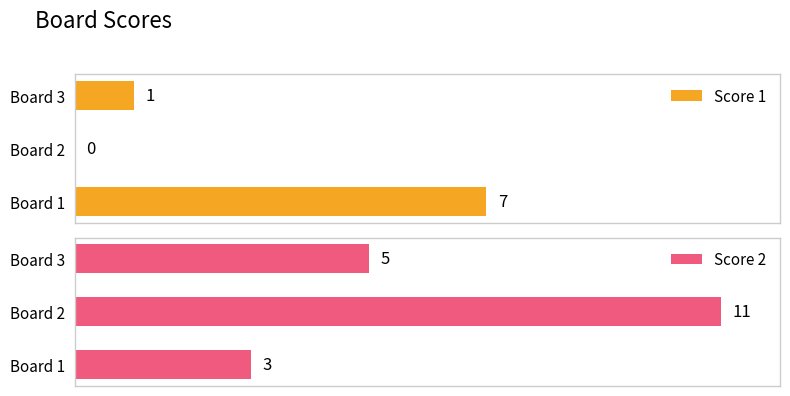

At which label does Score 1 reach its peak?

Board 1